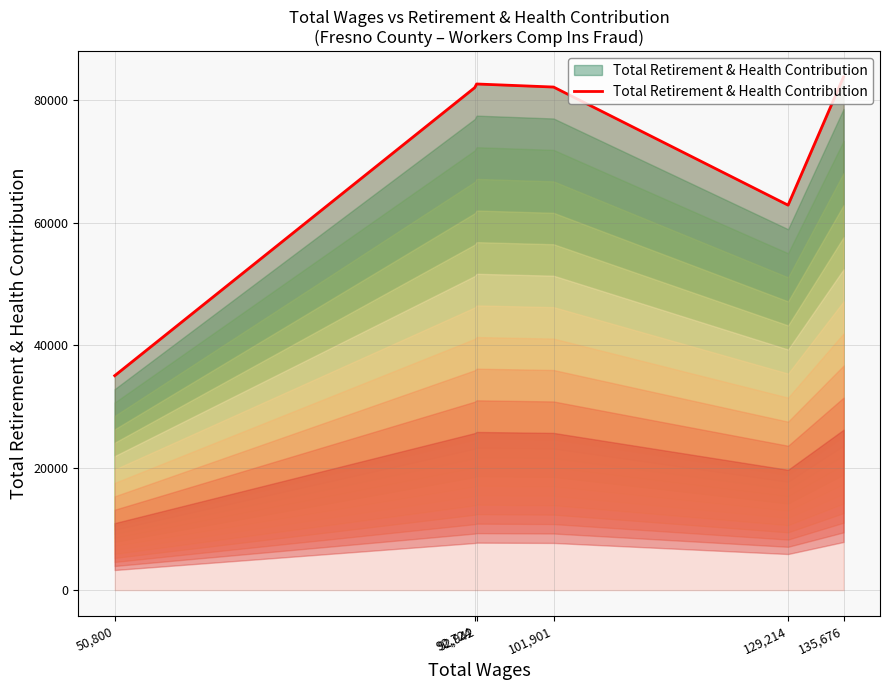

True or false: there are more than 0 points higher than both neighbors.

True